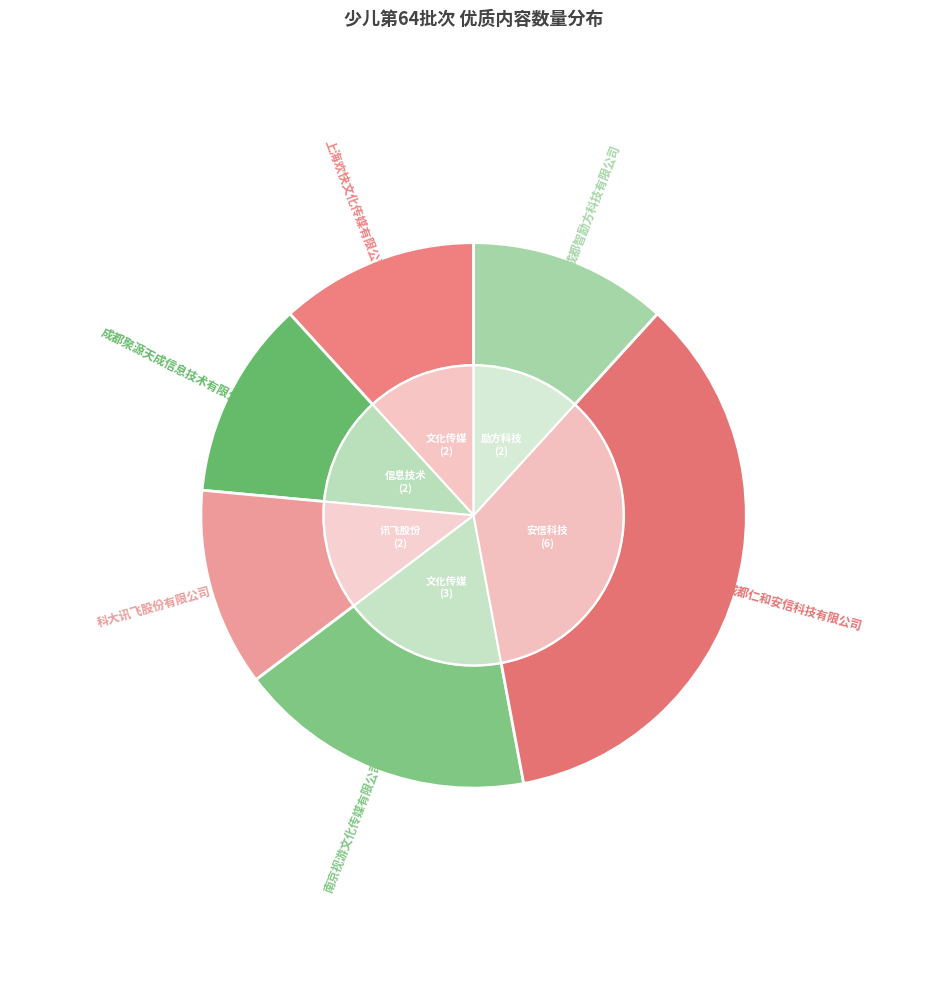

True or false: 成都聚源天成信息技术有限公司 accounts for 23% of the total.

False